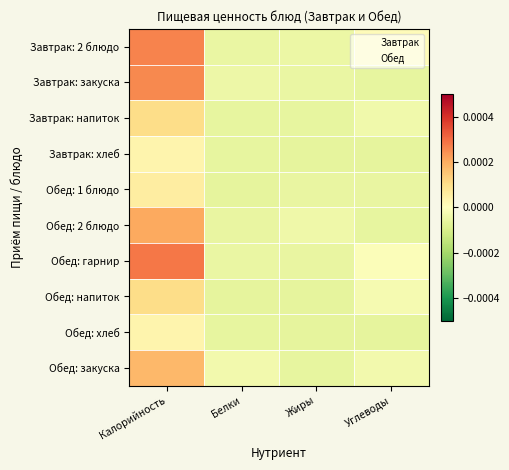

Reading left to right, list all the values displayed in this chart.

Завтрак: 2 блюдо: Калорийность=0.0	Белки=-0.0	Жиры=-0.0	Углеводы=0.0
Завтрак: закуска: Калорийность=0.0	Белки=-0.0	Жиры=-0.0	Углеводы=-0.0
Завтрак: напиток: Калорийность=0.0	Белки=-0.0	Жиры=-0.0	Углеводы=-0.0
Завтрак: хлеб: Калорийность=0.0	Белки=-0.0	Жиры=-0.0	Углеводы=-0.0
Обед: 1 блюдо: Калорийность=0.0	Белки=-0.0	Жиры=-0.0	Углеводы=-0.0
Обед: 2 блюдо: Калорийность=0.0	Белки=-0.0	Жиры=-0.0	Углеводы=-0.0
Обед: гарнир: Калорийность=0.0	Белки=-0.0	Жиры=-0.0	Углеводы=-0.0
Обед: напиток: Калорийность=0.0	Белки=-0.0	Жиры=-0.0	Углеводы=-0.0
Обед: хлеб: Калорийность=0.0	Белки=-0.0	Жиры=-0.0	Углеводы=-0.0
Обед: закуска: Калорийность=0.0	Белки=-0.0	Жиры=-0.0	Углеводы=-0.0